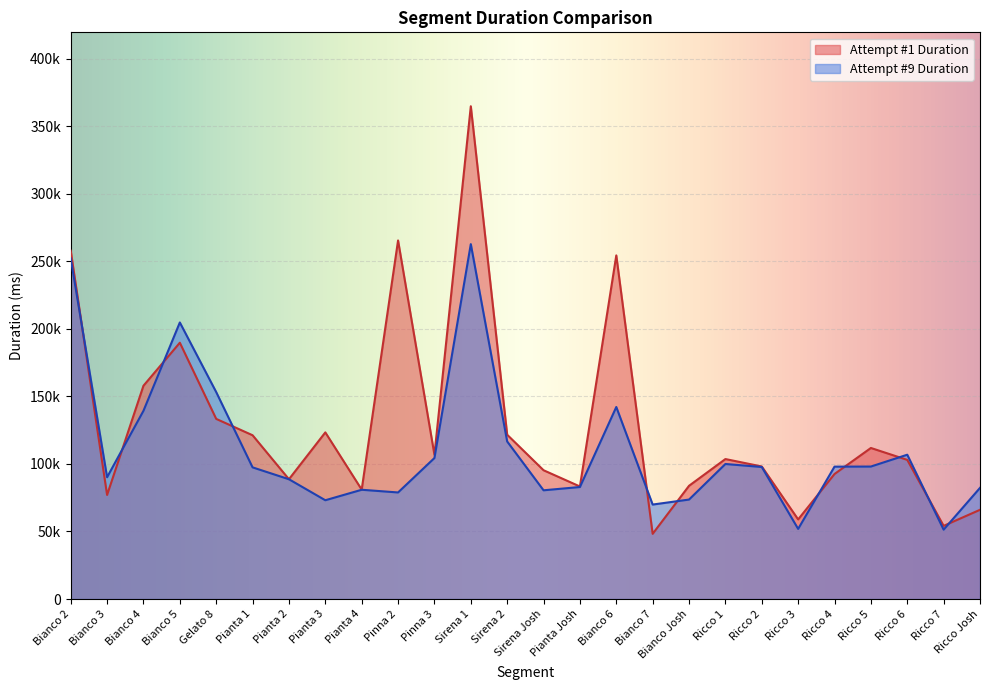

True or false: Attempt #9 Duration has a value of 116496 at Bianco 7.

False